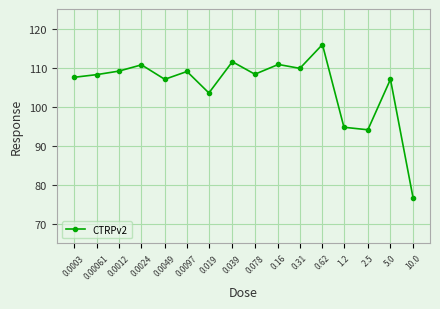

True or false: the data shows 26.3 at 0.019.

False